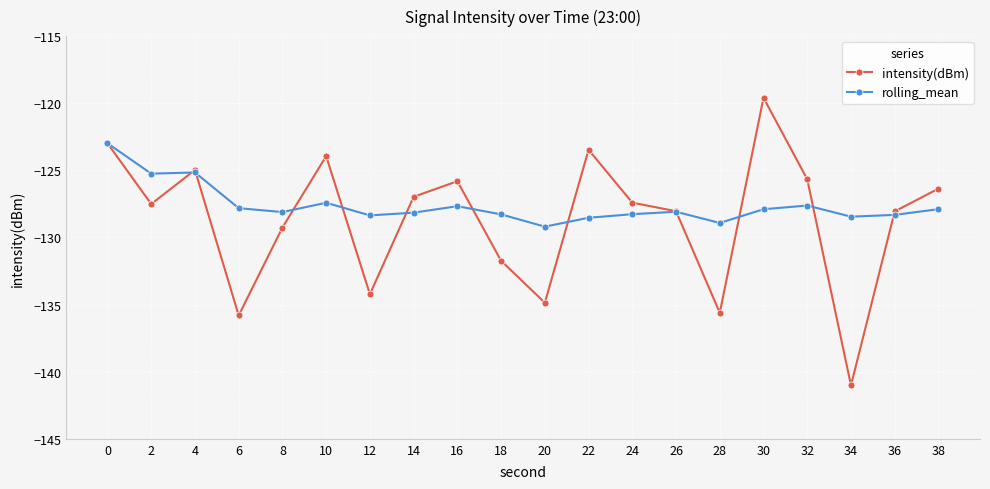

What is the highest value of the intensity(dBm) series?

-119.6